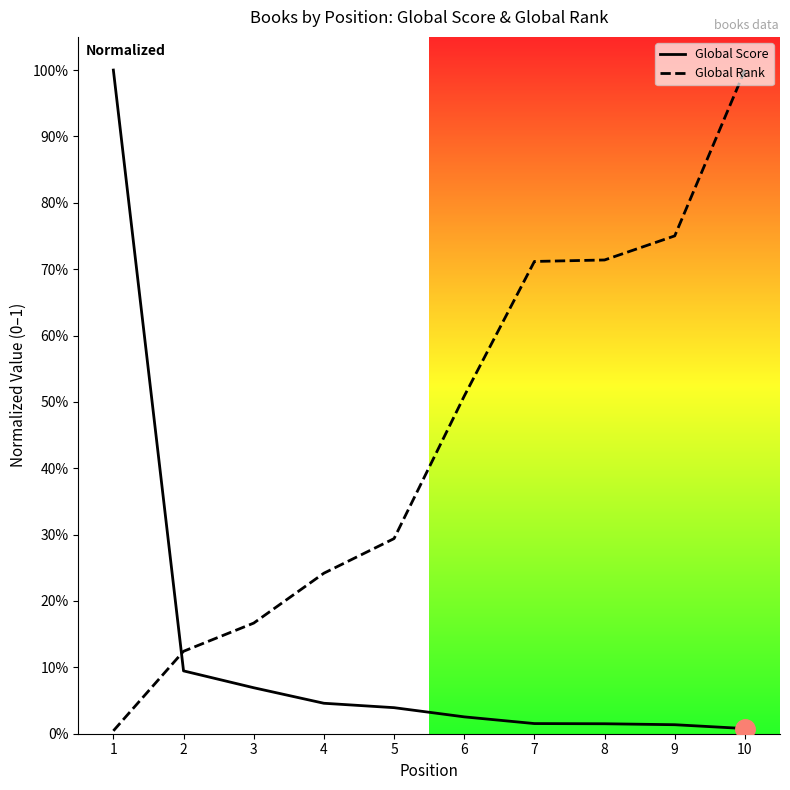

Does the chart have visible grid lines?

No